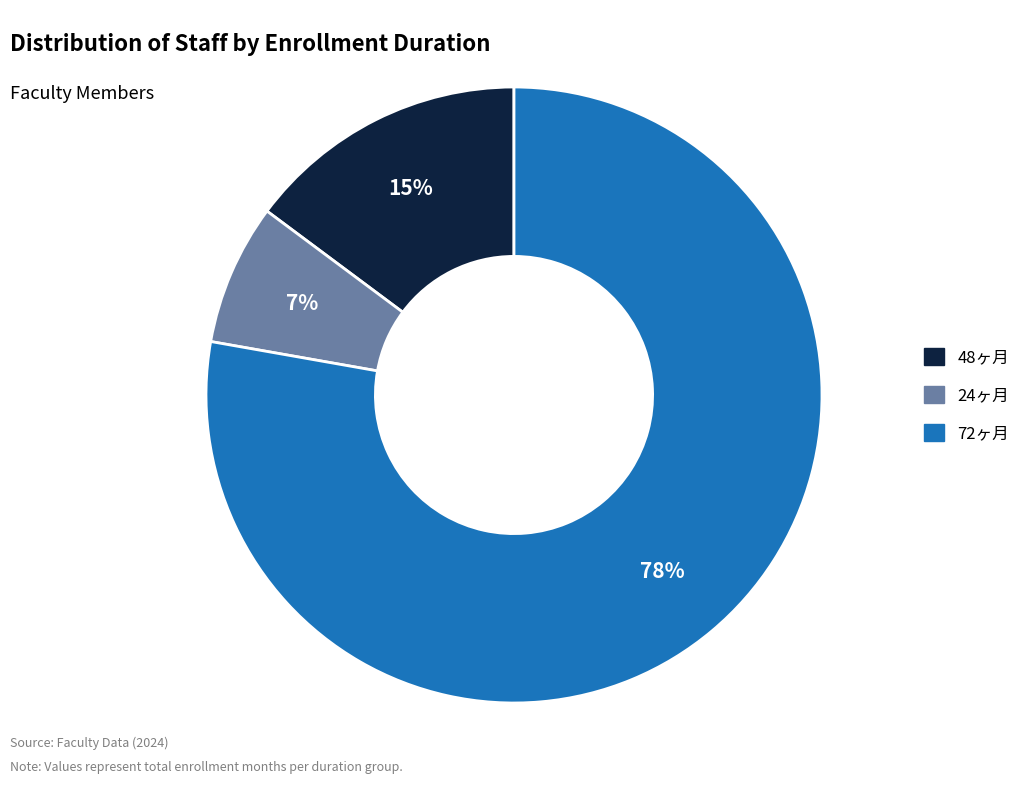

Is there a majority slice in this chart?

Yes